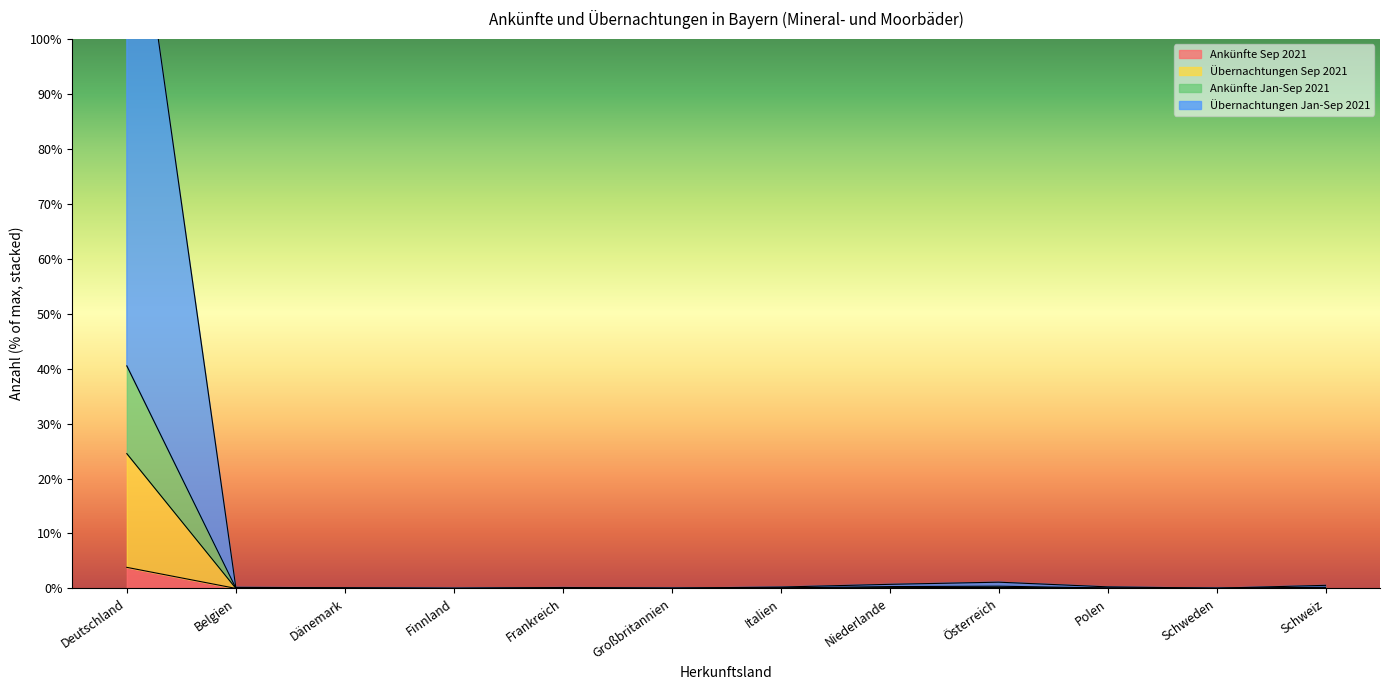

Between Frankreich and Italien, which series saw the biggest shift?

Übernachtungen Jan-Sep 2021